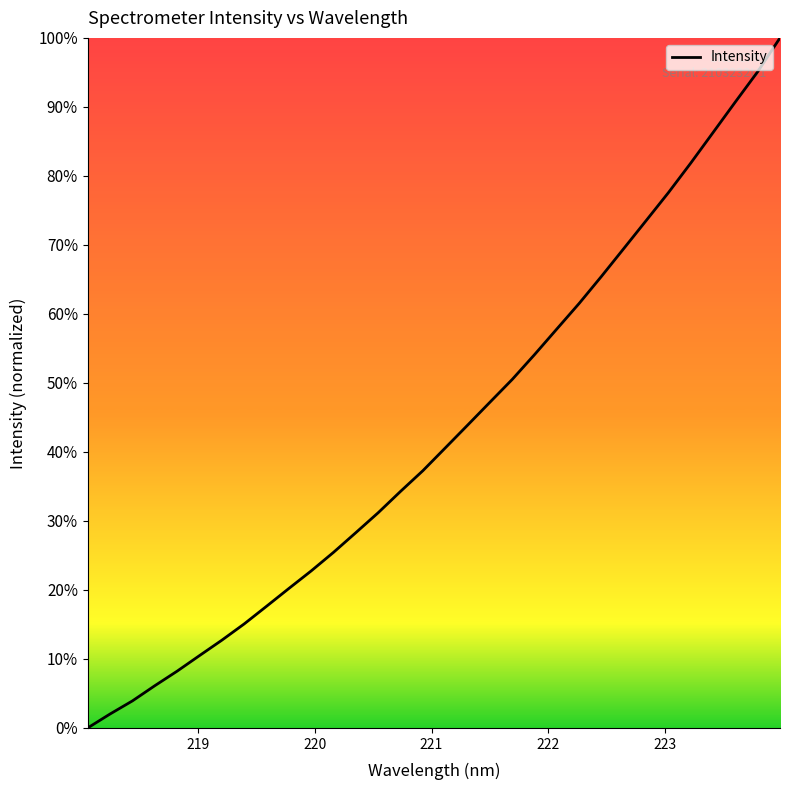

What is the maximum value shown in the chart?

100.0